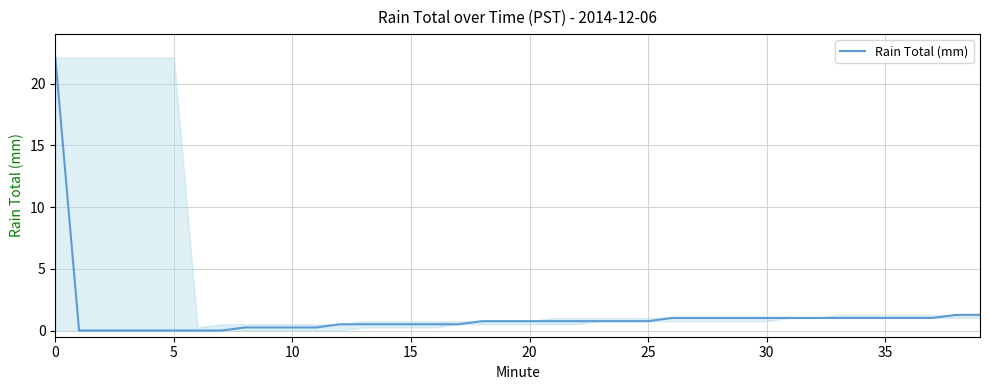

What is the difference between the maximum and minimum values?

22.1